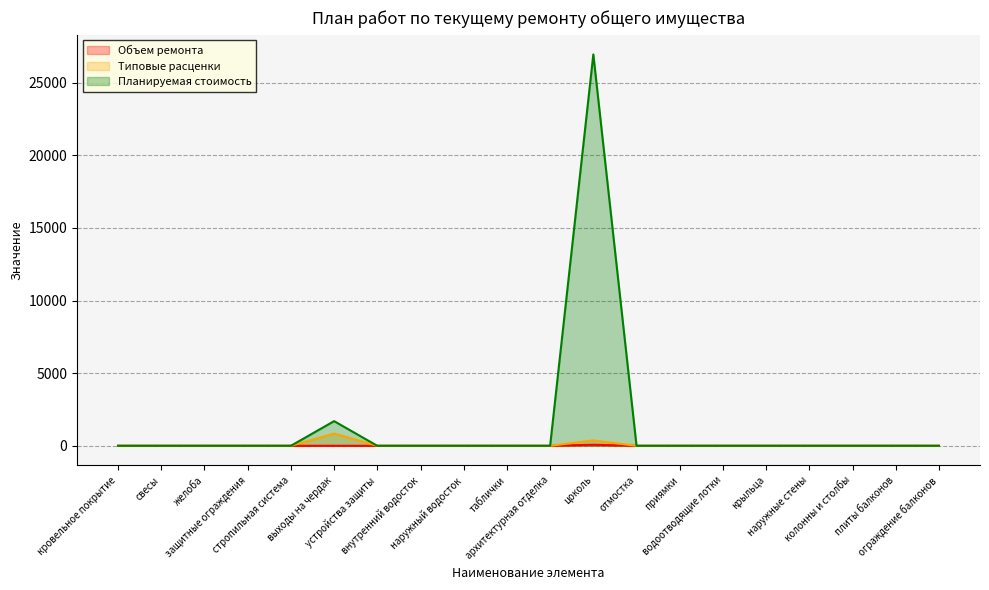

List the series in order of their peak value, highest first.

Планируемая стоимость, Типовые расценки, Объем ремонта